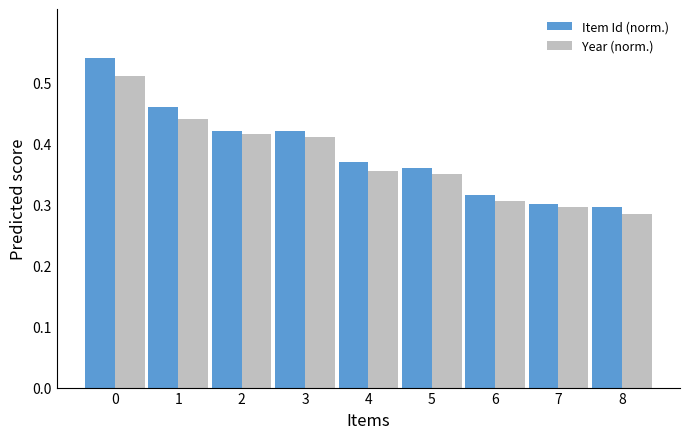

Count the Item Id (norm.) values in the range 0 to 1.

9